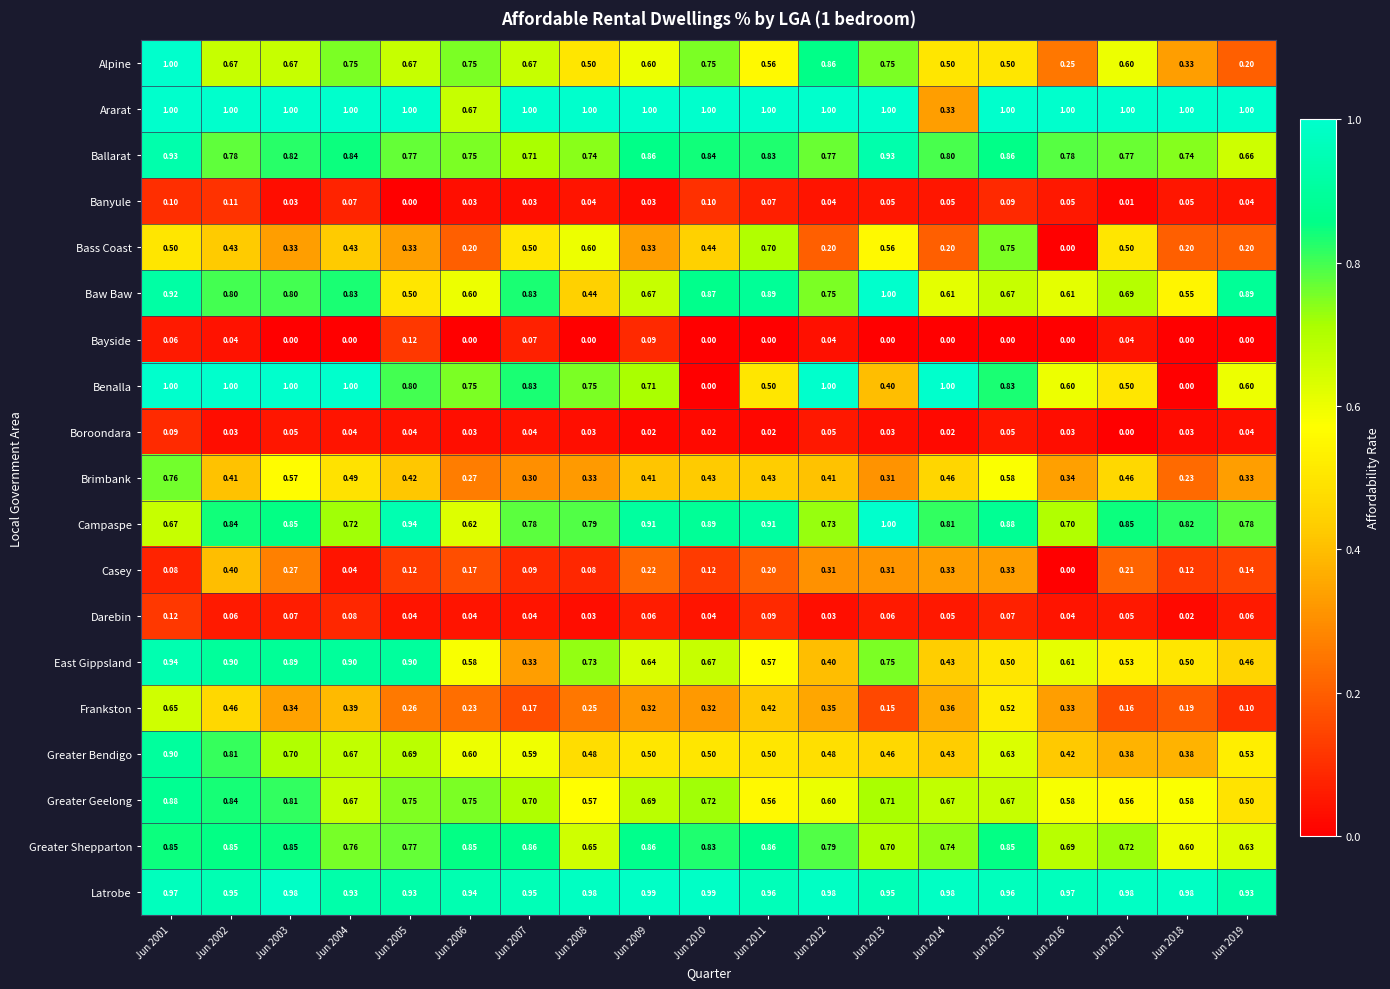

What is the maximum value shown in the chart?

1.0